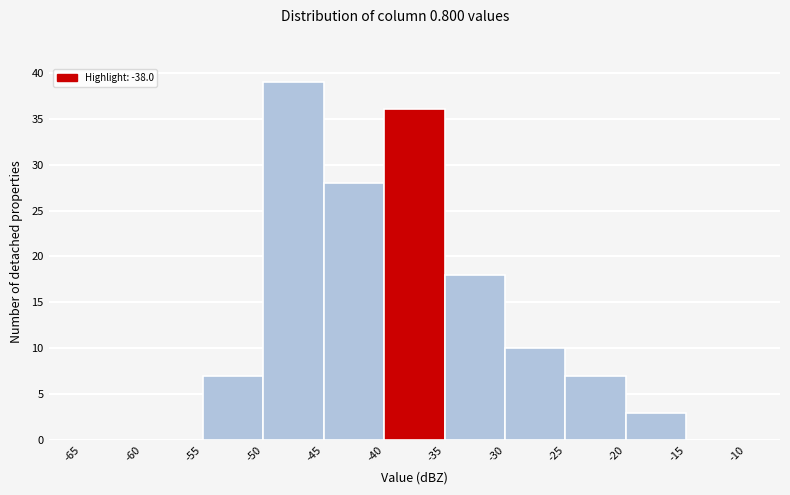

Reading left to right, transcribe this chart: for each bar, give the range it covers on the x-axis and its height. The values are not printed on the chart, so give them approximately, as read against the axis.

-65 to -60: 0
-60 to -55: 0
-55 to -50: 7
-50 to -45: 39
-45 to -40: 28
-40 to -35: 36
-35 to -30: 18
-30 to -25: 10
-25 to -20: 7
-20 to -15: 3
-15 to -10: 0